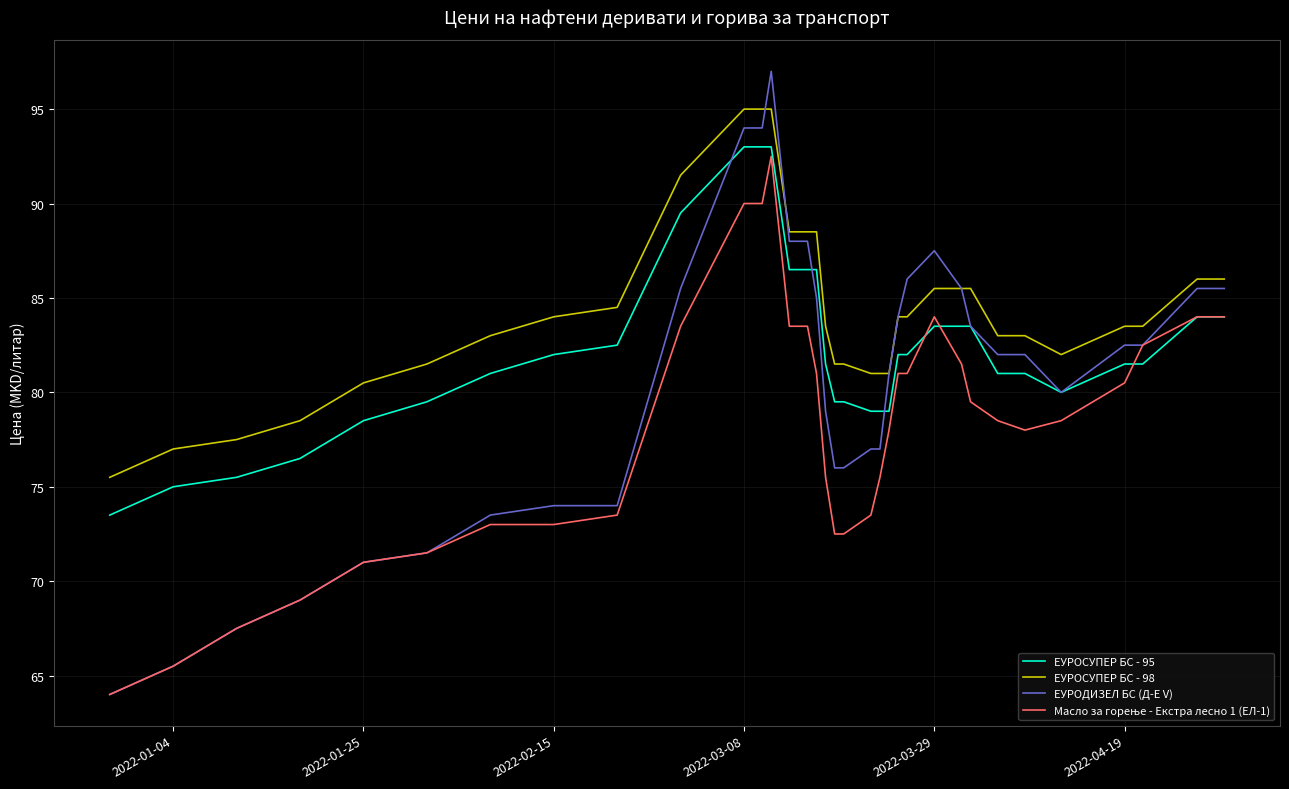

What is the maximum value for ЕУРОСУПЕР БС - 95?

93.0